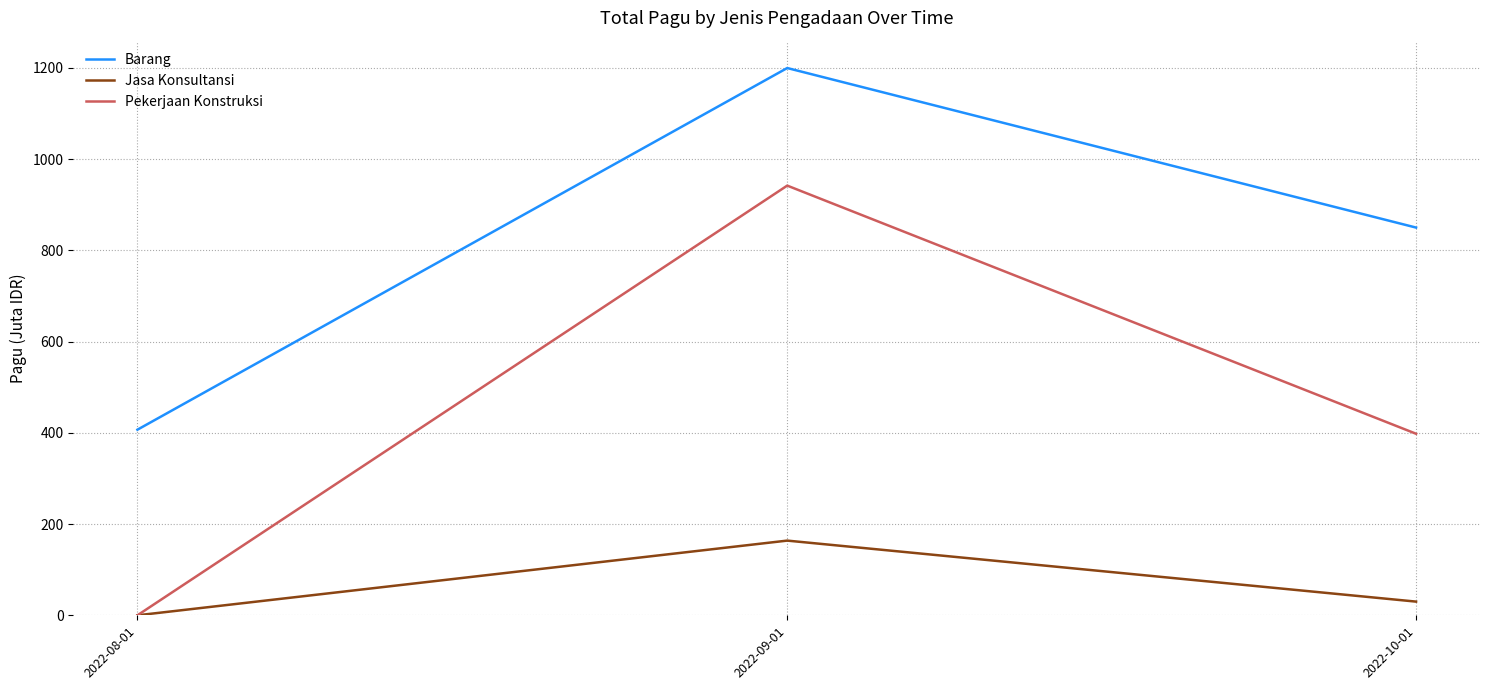

Does the chart have visible grid lines?

Yes